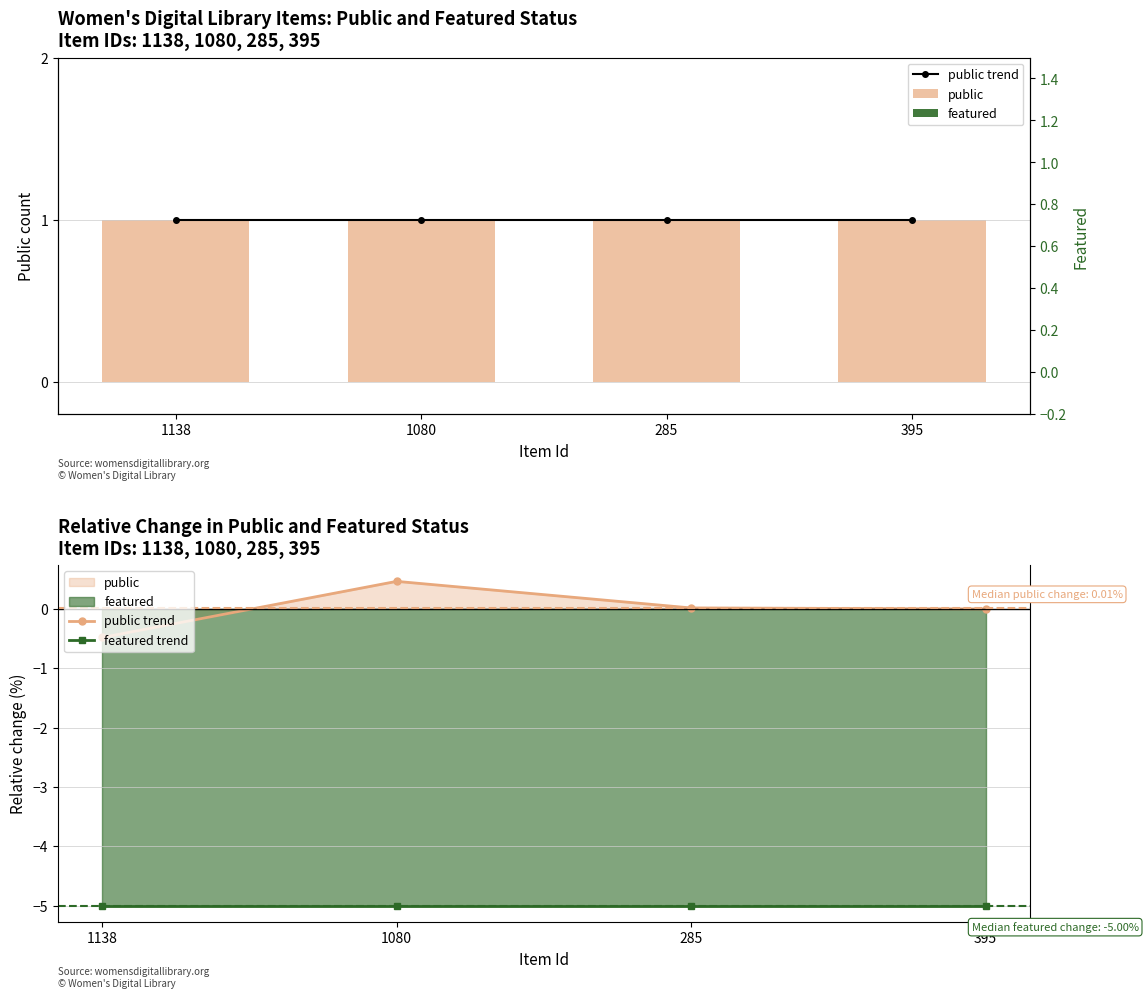

Reading left to right, transcribe all the data shown in this chart.

public trend: 1138=-0.5	1080=0.5	285=0.0	395=0.0
public: 1138=1.0	1080=1.0	285=1.0	395=1.0
featured trend: 1138=-5.0	1080=-5.0	285=-5.0	395=-5.0
featured: 1138=0.0	1080=0.0	285=0.0	395=0.0